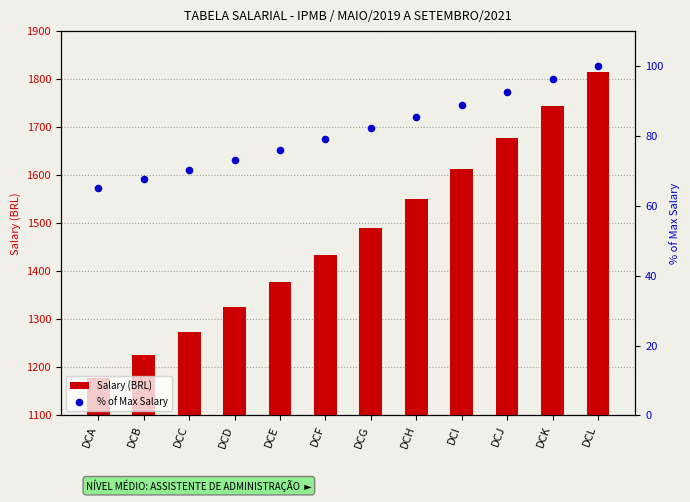

Which series contains the lowest Y value?

% of Max Salary